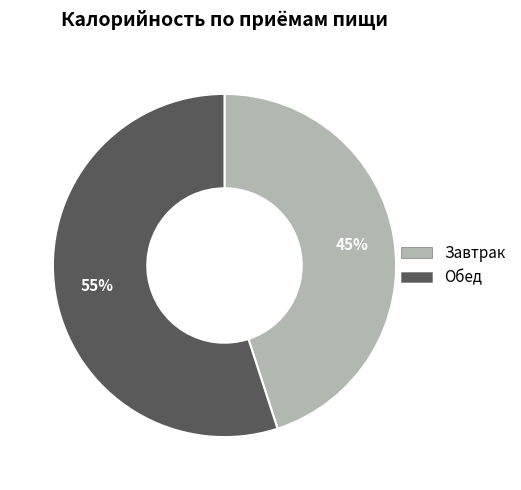

Count the number of slices in the pie.

2